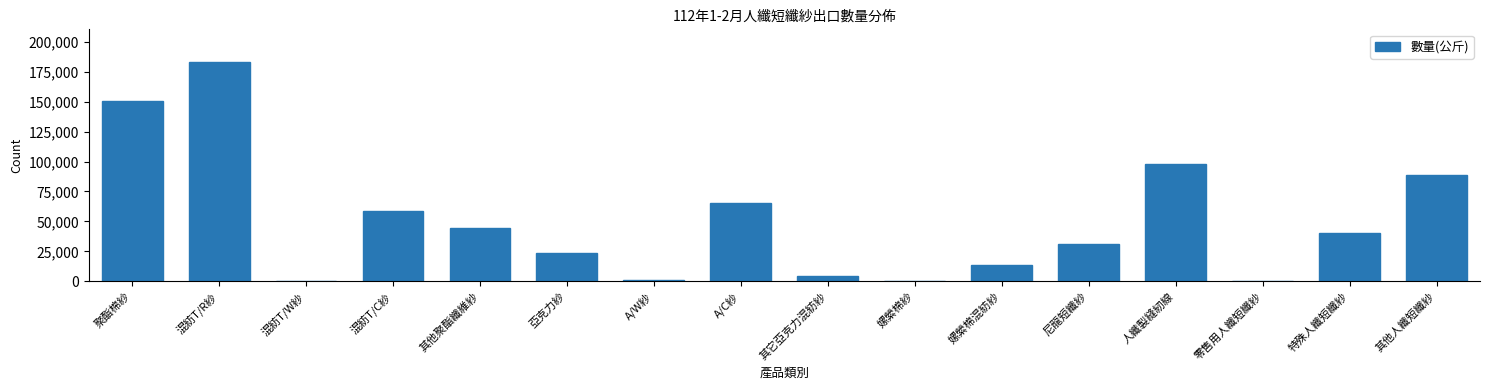

At which category does the chart reach its peak across all series?

混紡T/R紗